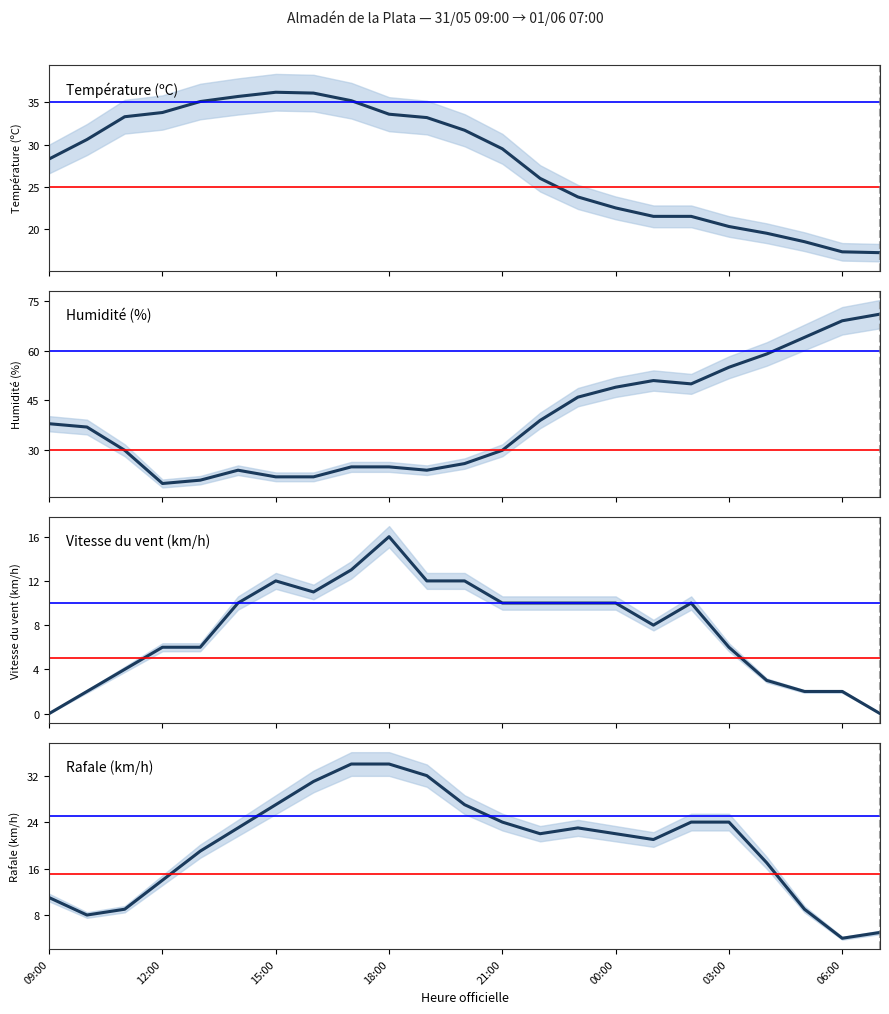

What is the average value of the Vitesse du vent (km/h) series?

7.6